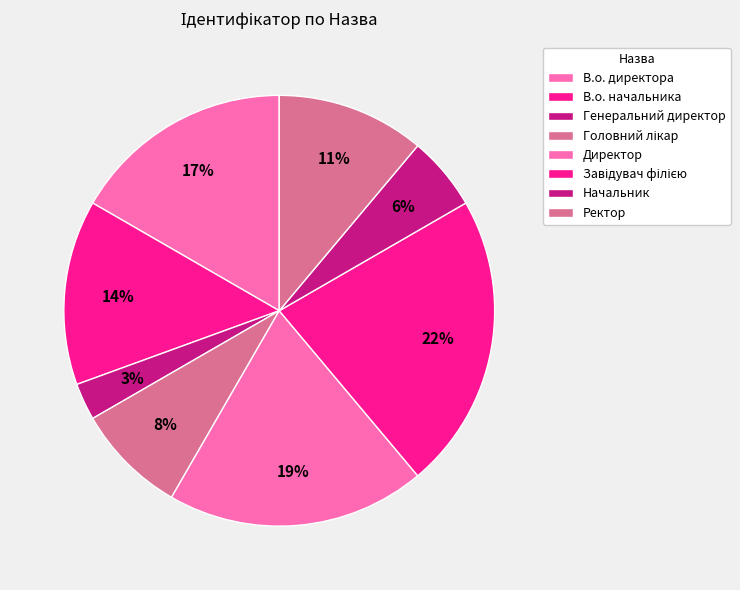

Is it true that Завідувач філією is 22% of the pie?

True